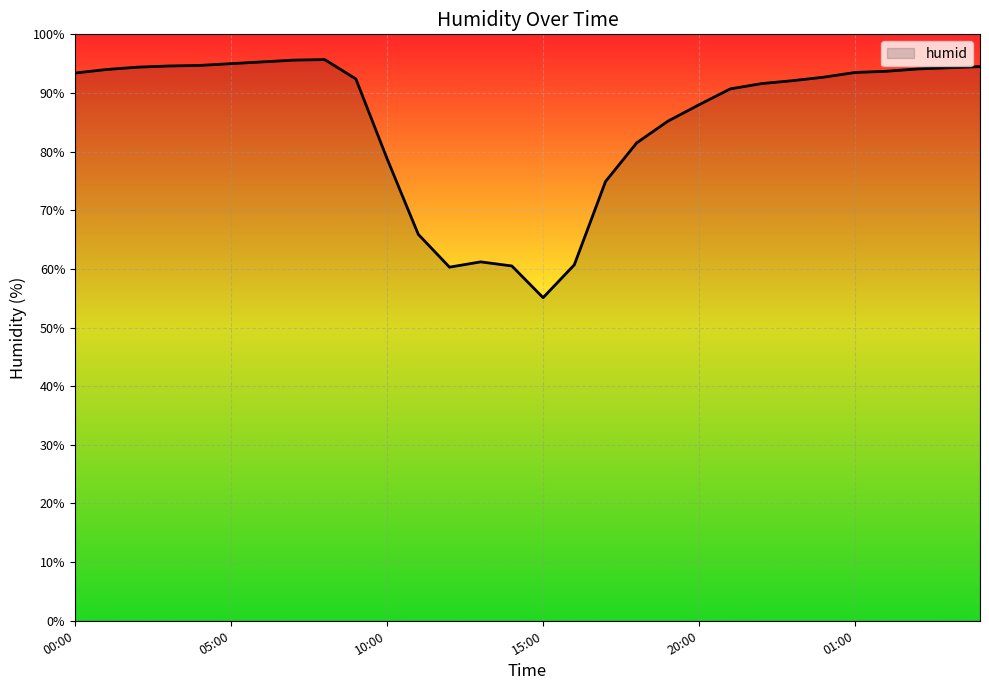

What is the minimum value shown in the chart?

55.1